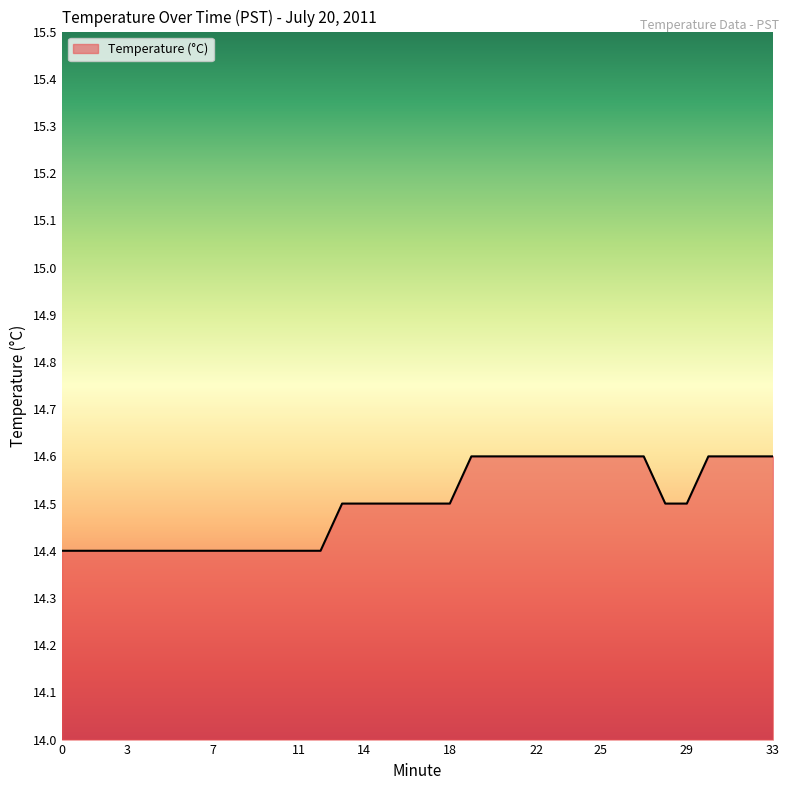

What is the maximum value shown in the chart?

14.6